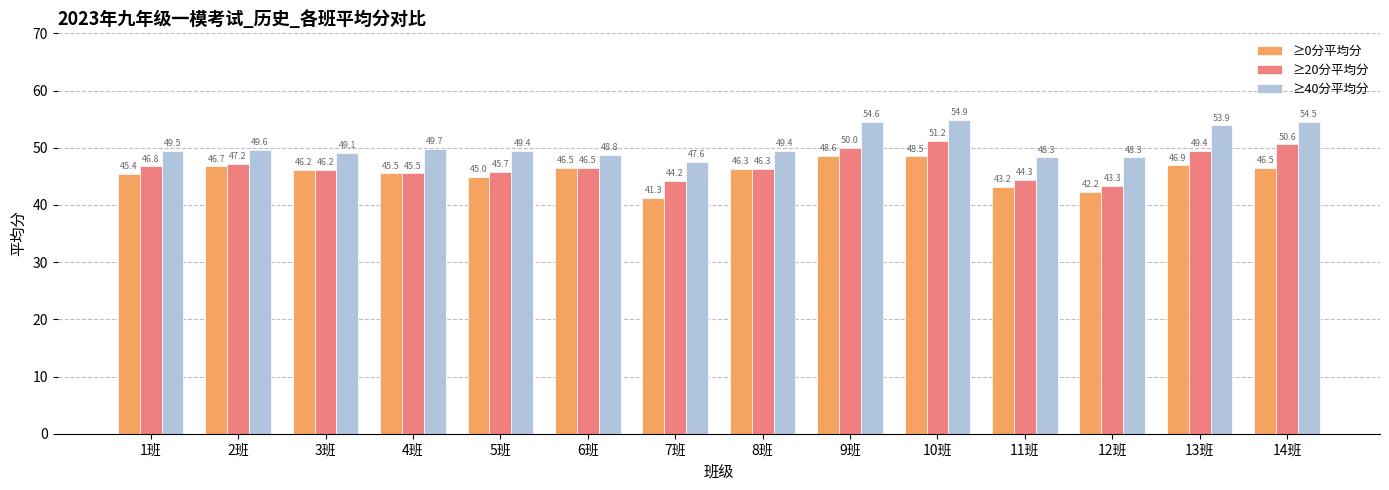

The ≥20分平均分 series shows 46.3 at 8班. True or false?

True